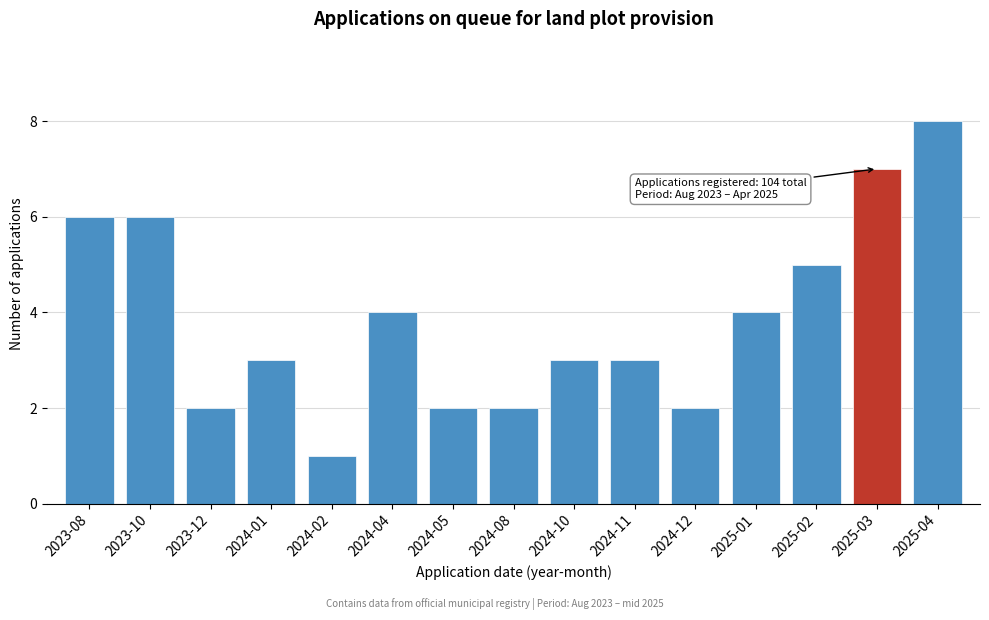

Reading right to left, what are all the values shown in this chart?

2025-04=8	2025-03=7	2025-02=5	2025-01=4	2024-12=2	2024-11=3	2024-10=3	2024-08=2	2024-05=2	2024-04=4	2024-02=1	2024-01=3	2023-12=2	2023-10=6	2023-08=6